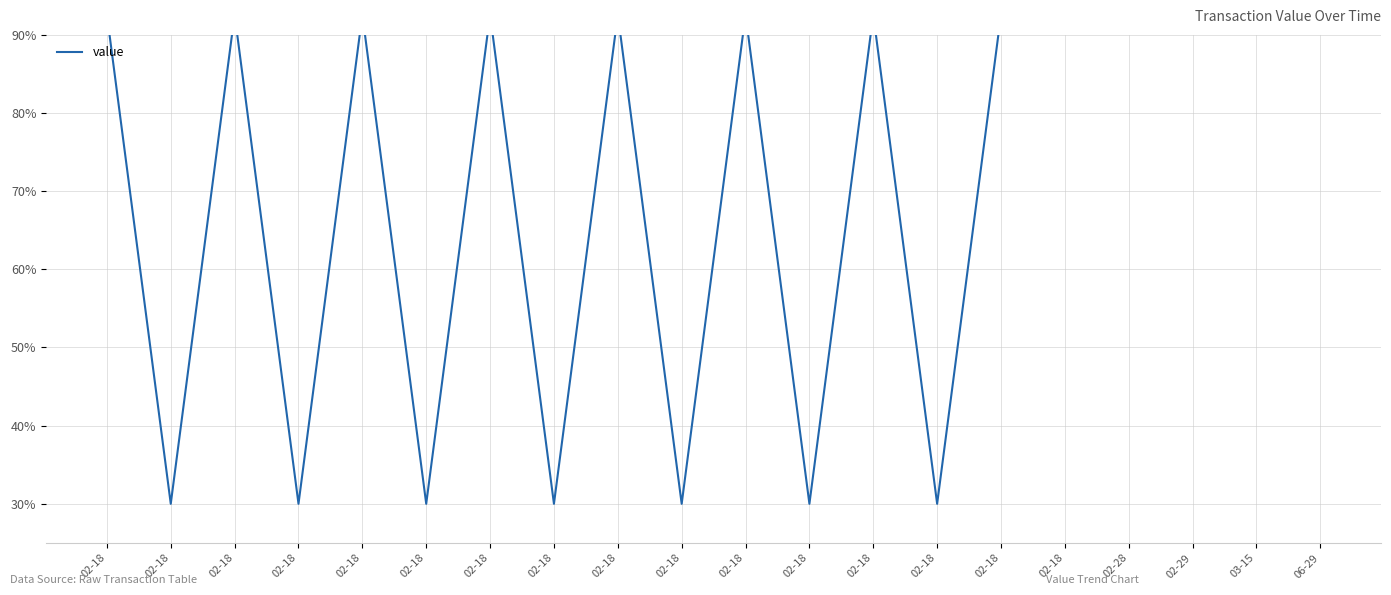

What is the difference between the maximum and minimum values?

65.0